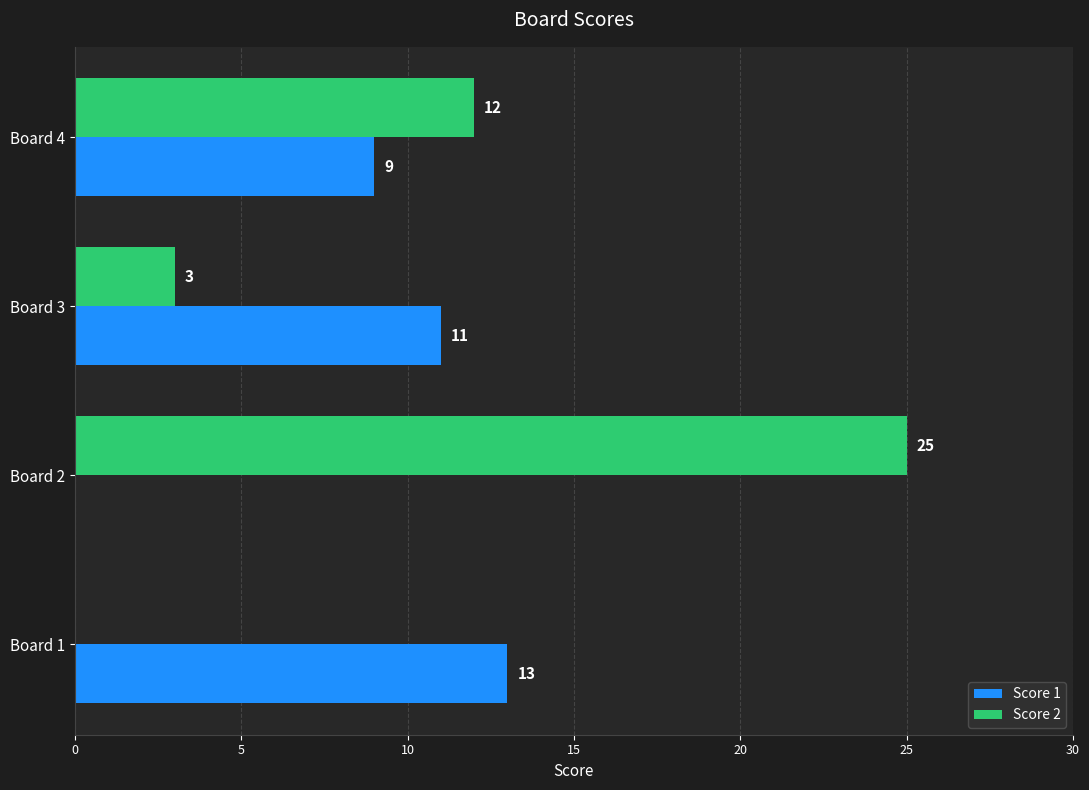

What is the sum of the Score 2 values at Board 2 and Board 4?

37